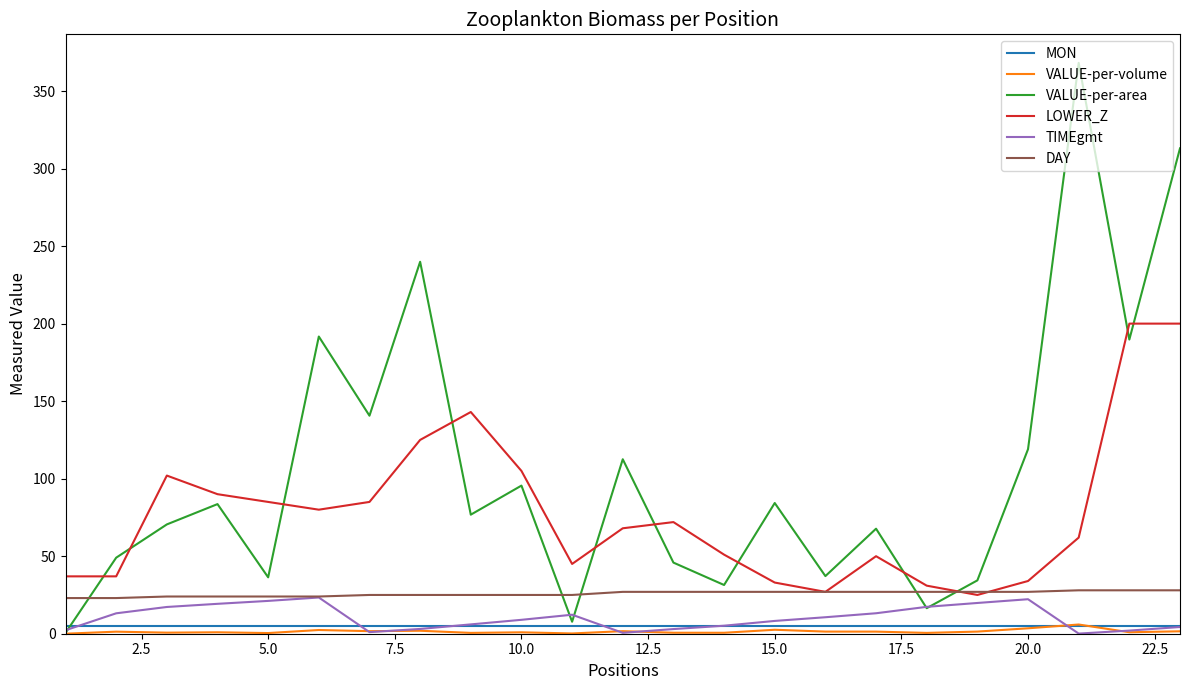

Does the chart have visible grid lines?

No